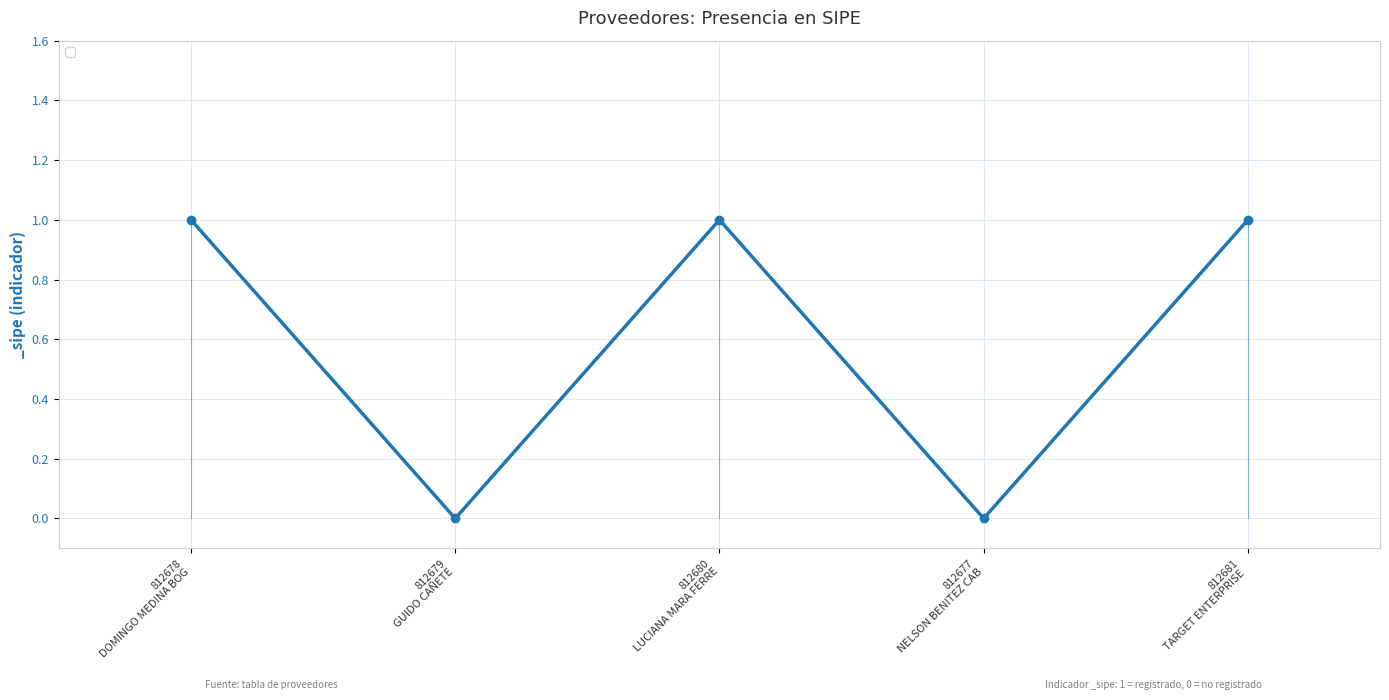

What is the label of the 2nd point from the left?

812679
GUIDO CAÑETE